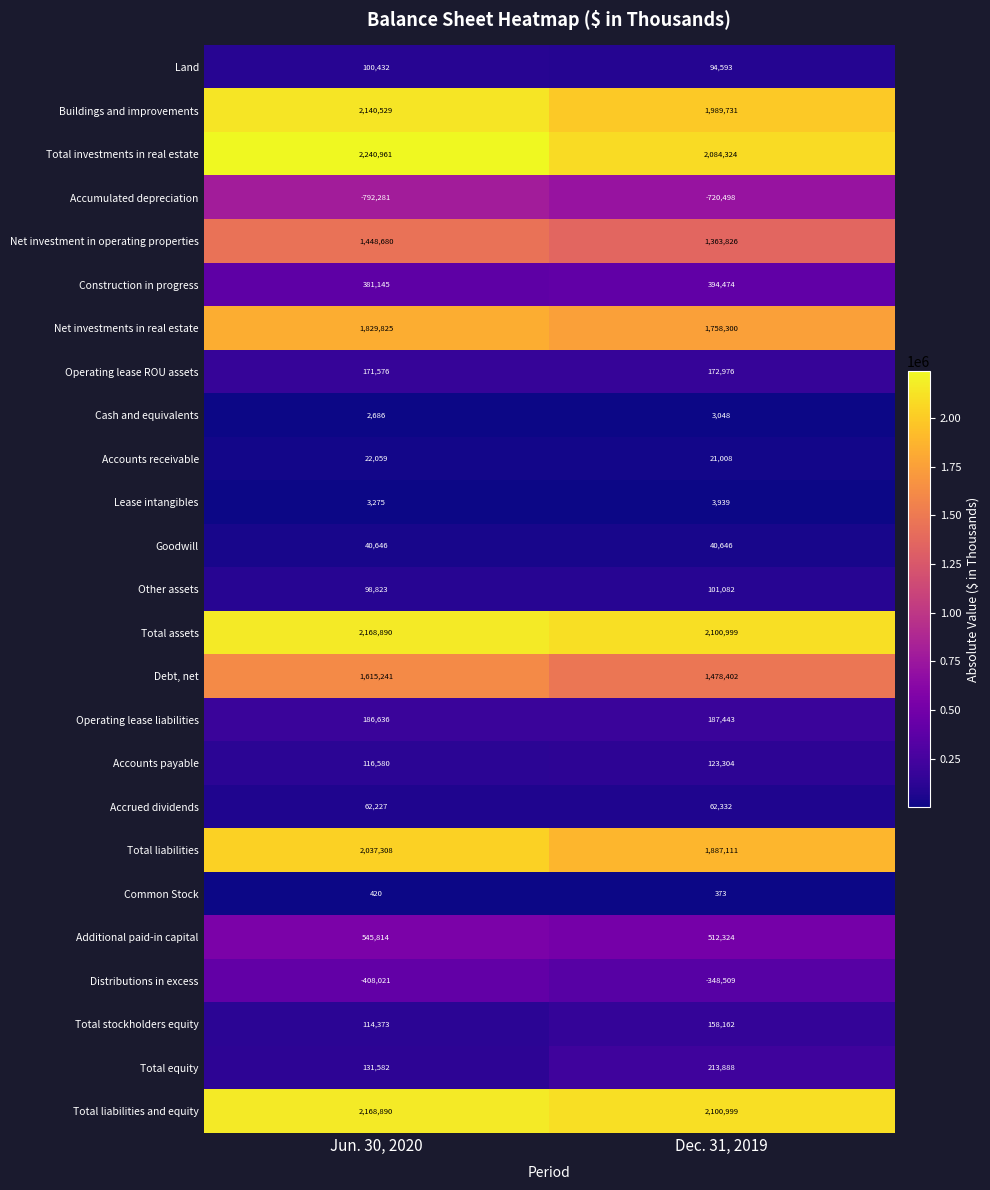

What is the total value across all series at Dec. 31, 2019?

15784277